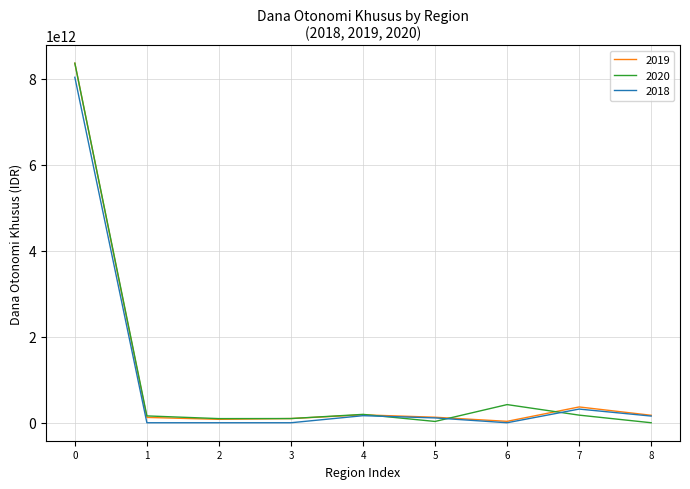

The value of 2019 at 0 is 12367079339167. True or false?

False